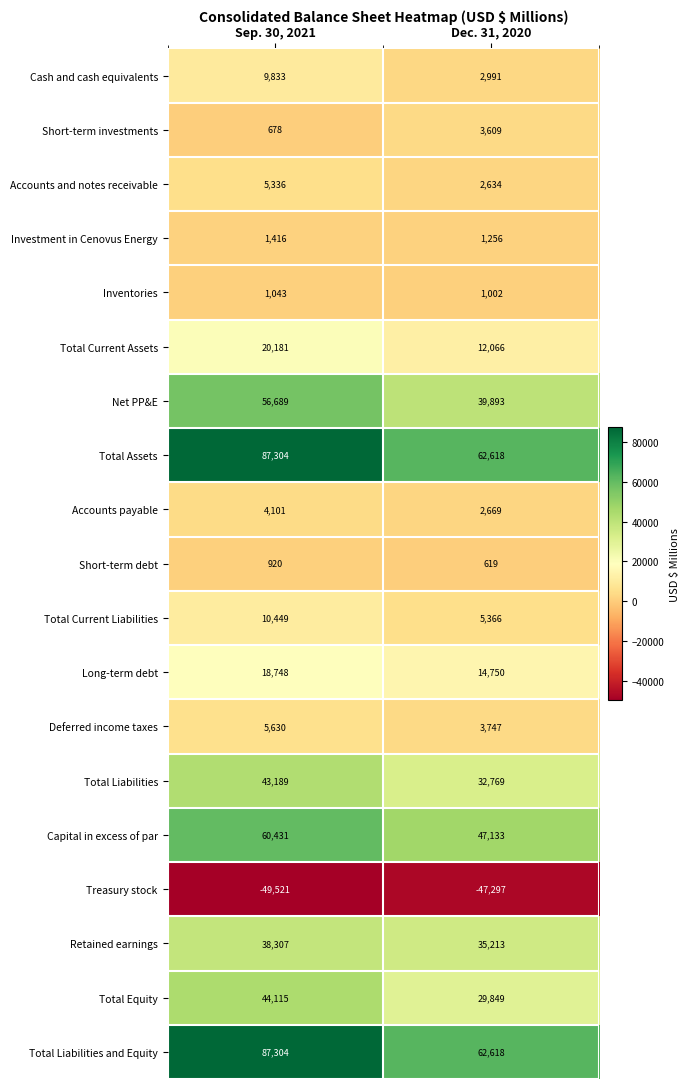

Which category has the lowest value in the Cash and cash equivalents series?

Dec. 31, 2020